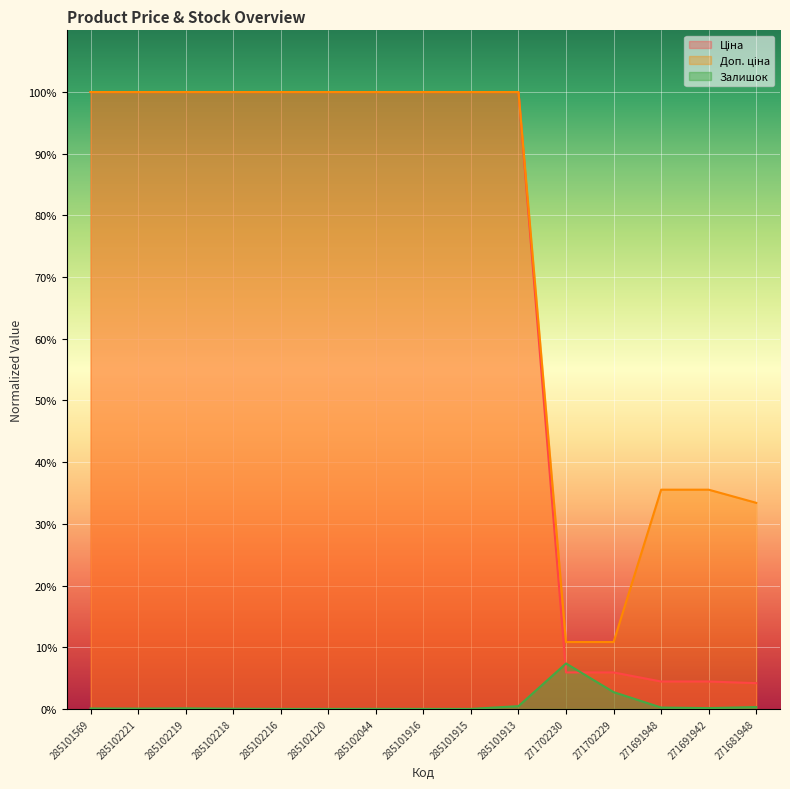

Between which two adjacent categories do Ціна and Залишок first intersect?

285101913 and 271702230